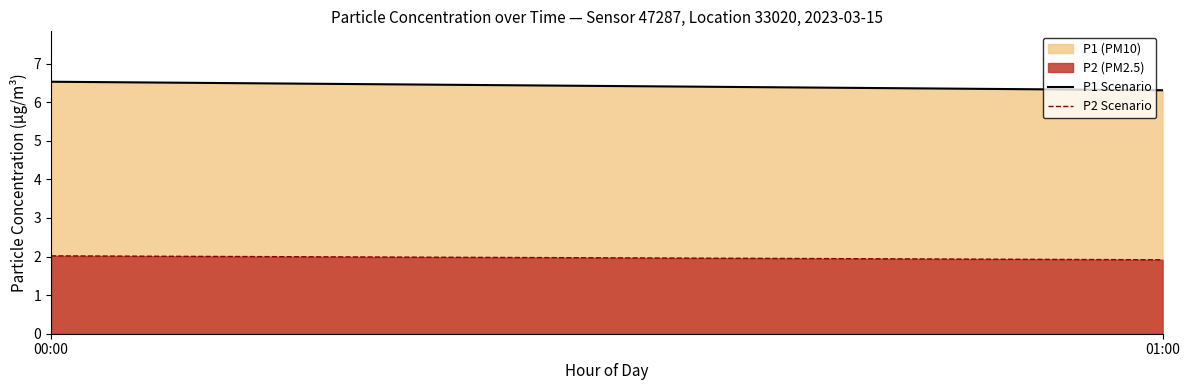

The P1 Scenario series shows 6.5 at 00:00. True or false?

True